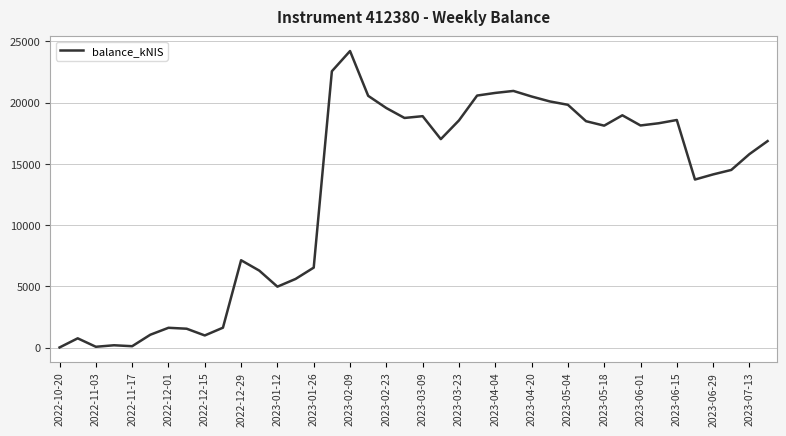

True or false: the data has more than 1 interior local peaks.

True